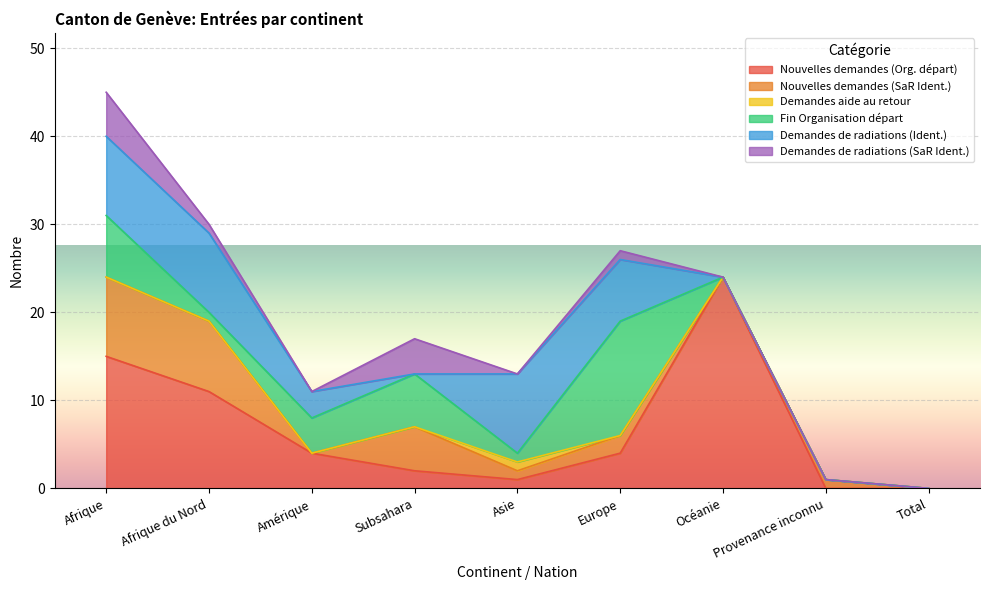

What position from the right is Amérique?

7